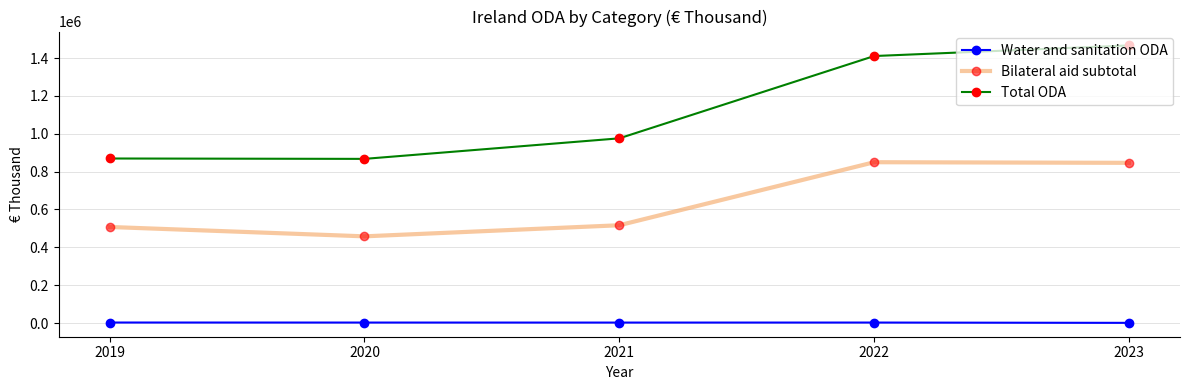

Where is Bilateral aid subtotal nearest to the value 654003?

2021